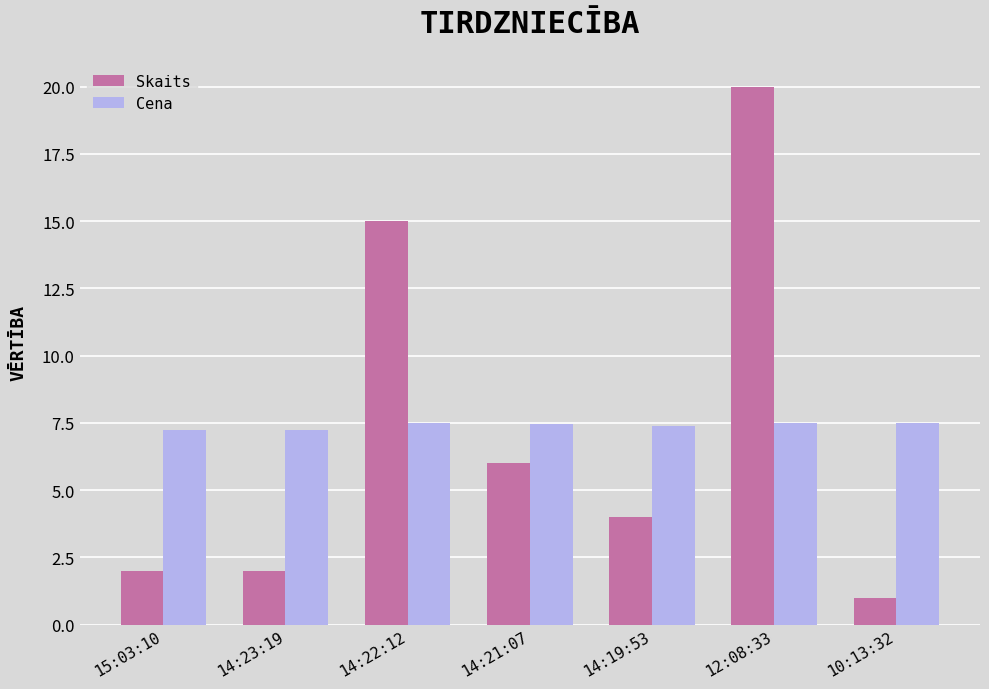

Which series has the largest range (max minus min)?

Skaits